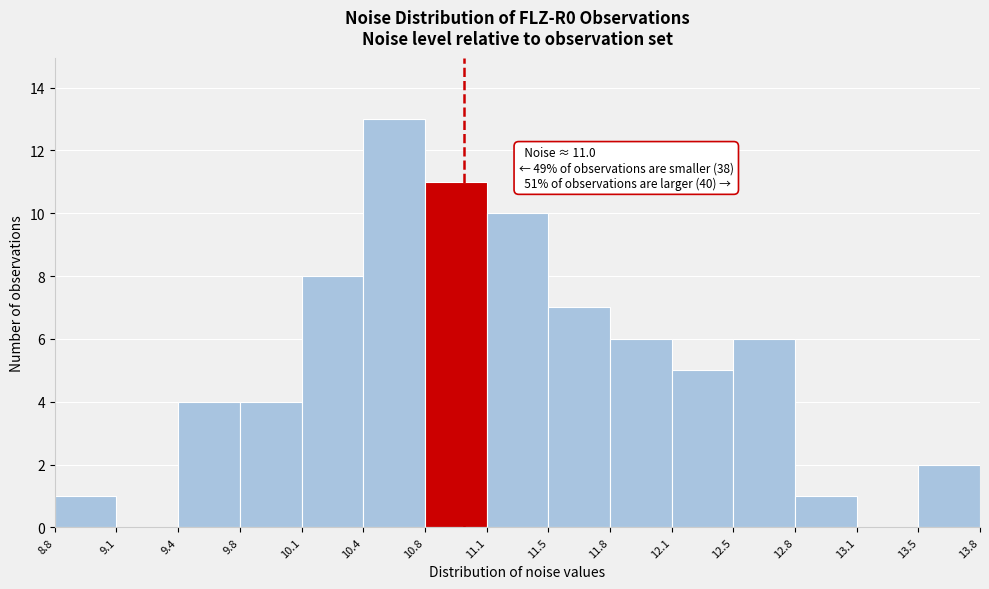

Which range on the x-axis has the tallest bar?

10.4 to 10.8